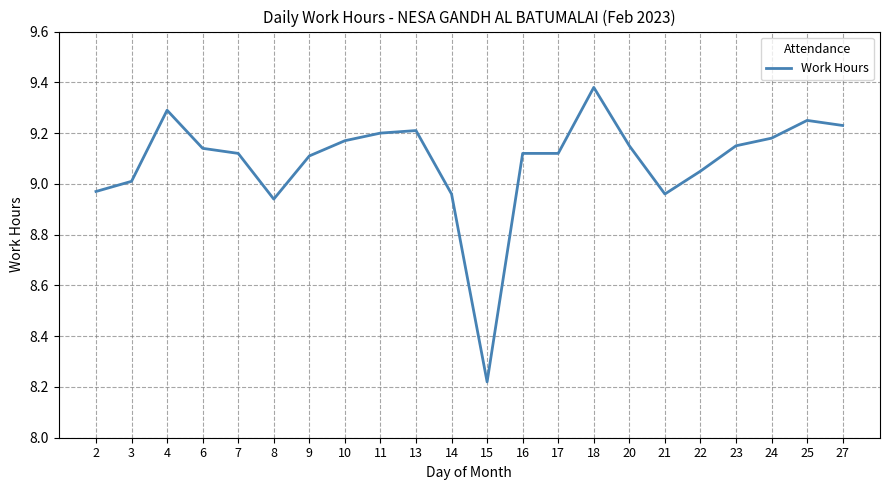

The value at 6 is 14.4. True or false?

False